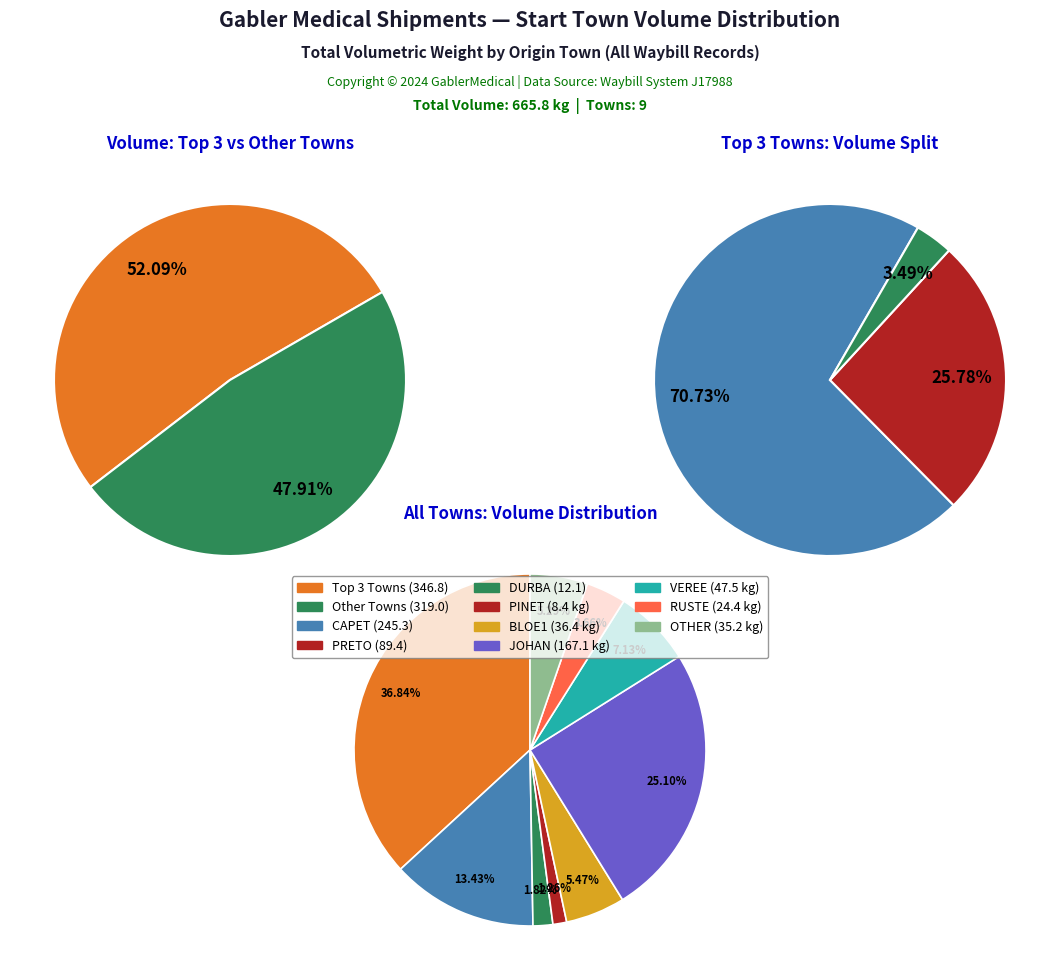

True or false: JOHAN accounts for 38% of the total.

False